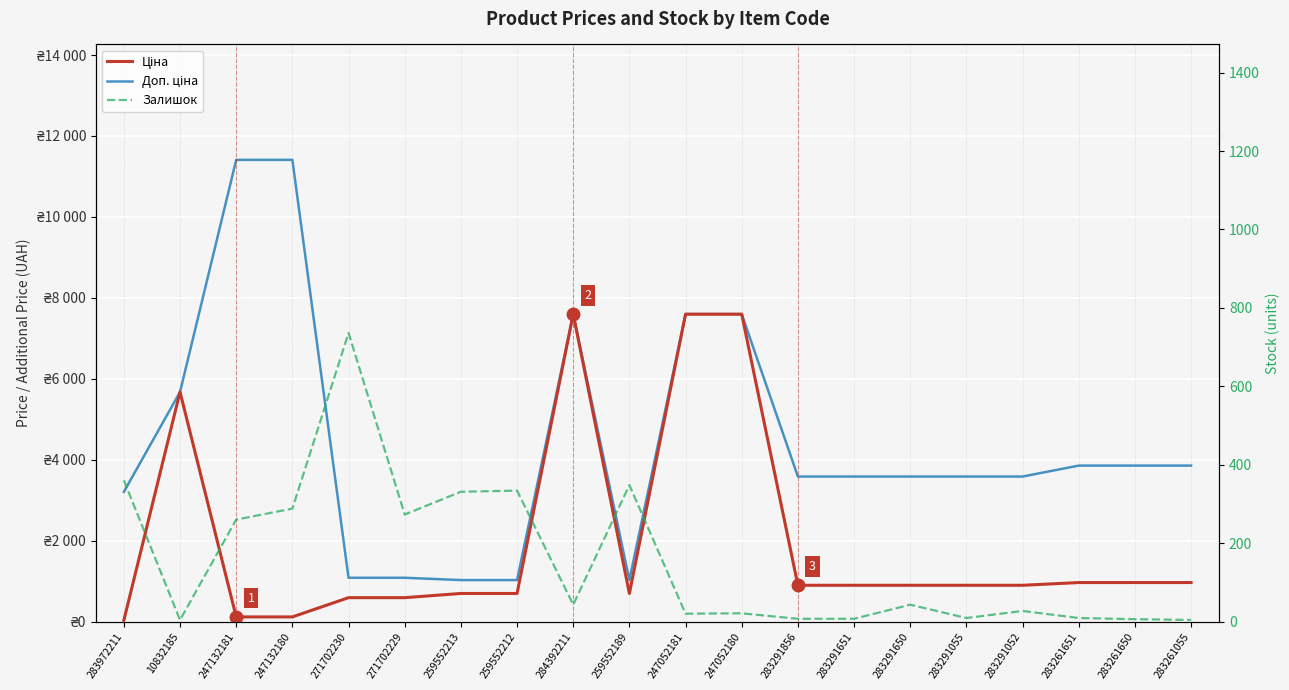

Where does the Ціна series first go above 895?

10832185